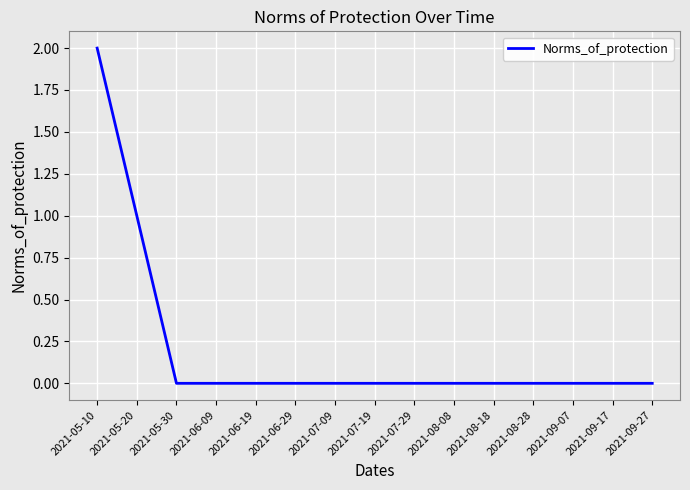

At which category does the chart reach its peak across all series?

2021-05-10